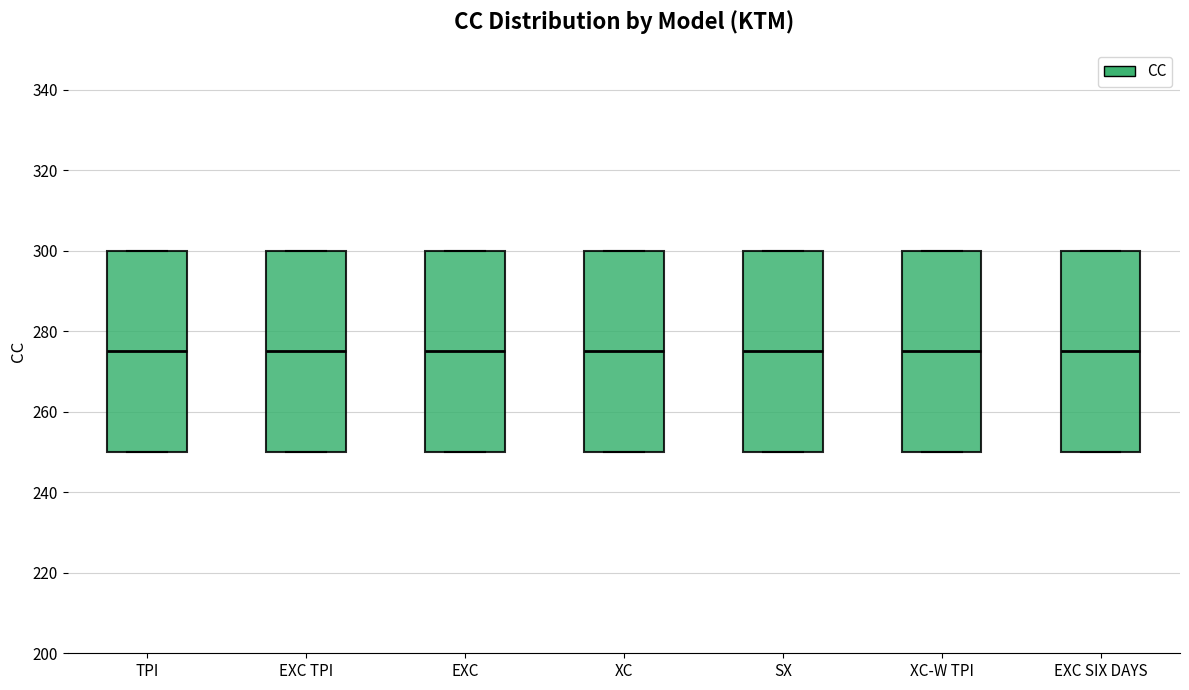

Reading left to right, read every box against the y-axis: the position of its median line, the range the box covers, and the ends of its whiskers. The values are not printed on the chart, so give them approximately, as read against the axis.

TPI: median 276, box 250 to 300, whiskers 250 to 300
EXC TPI: median 276, box 250 to 300, whiskers 250 to 300
EXC: median 276, box 250 to 300, whiskers 250 to 300
XC: median 276, box 250 to 300, whiskers 250 to 300
SX: median 276, box 250 to 300, whiskers 250 to 300
XC-W TPI: median 276, box 250 to 300, whiskers 250 to 300
EXC SIX DAYS: median 276, box 250 to 300, whiskers 250 to 300